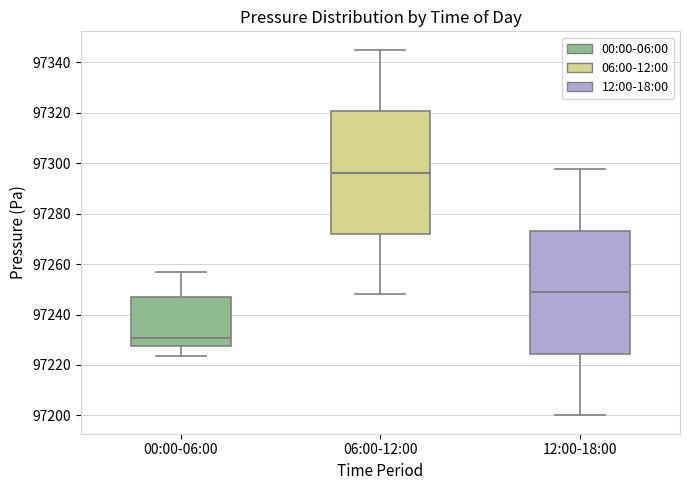

Where is the lower edge of the box for 00:00-06:00 on the y-axis? The values are not printed on the chart, so give them approximately, as read against the axis.

97228